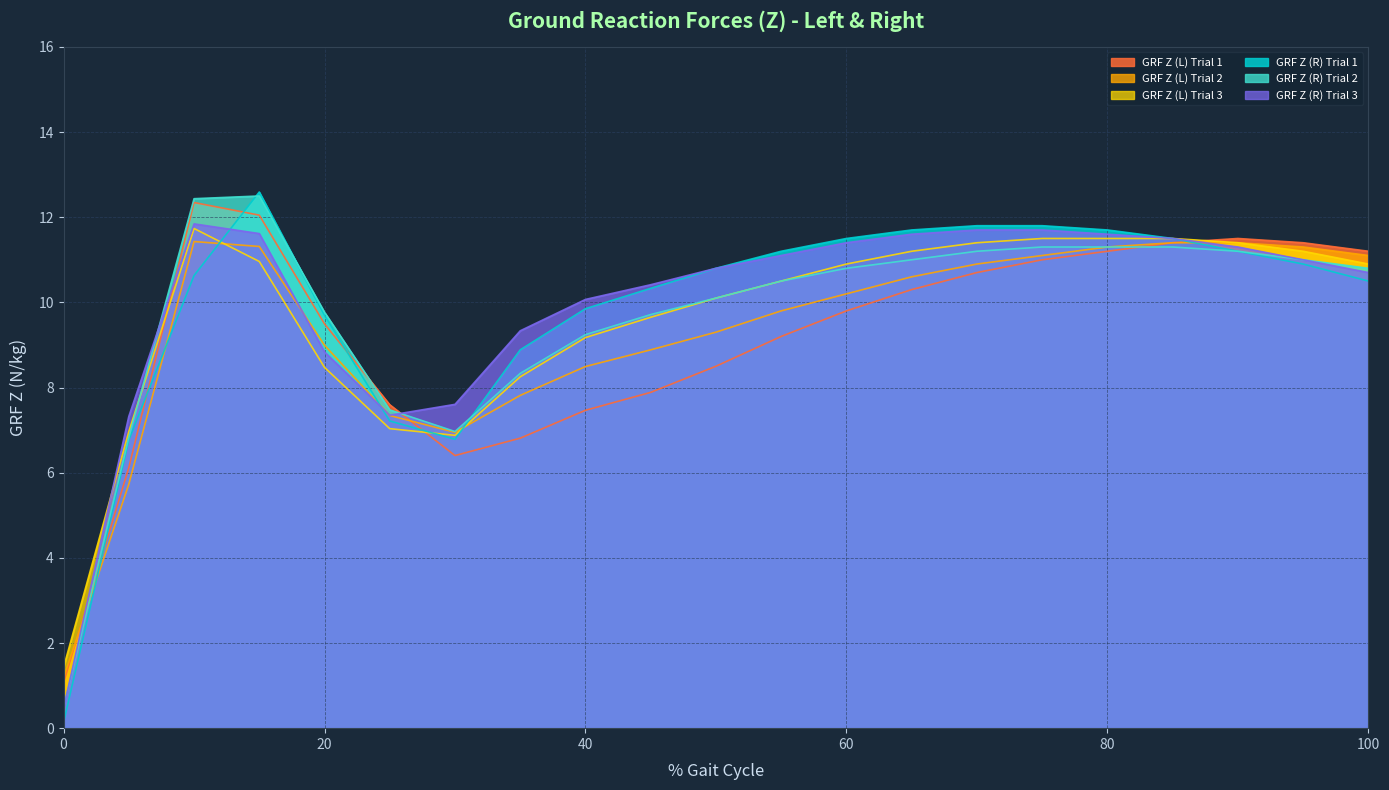

Where is GRF Z (L) Trial 3 nearest to the value 6?

30